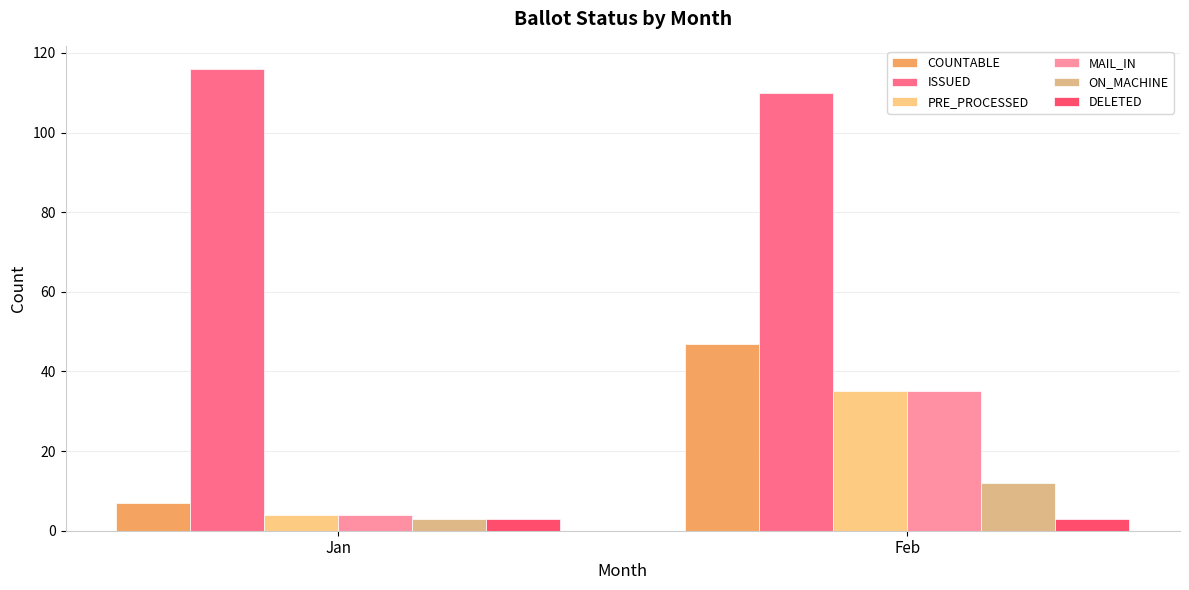

At which label does COUNTABLE reach its peak?

Feb